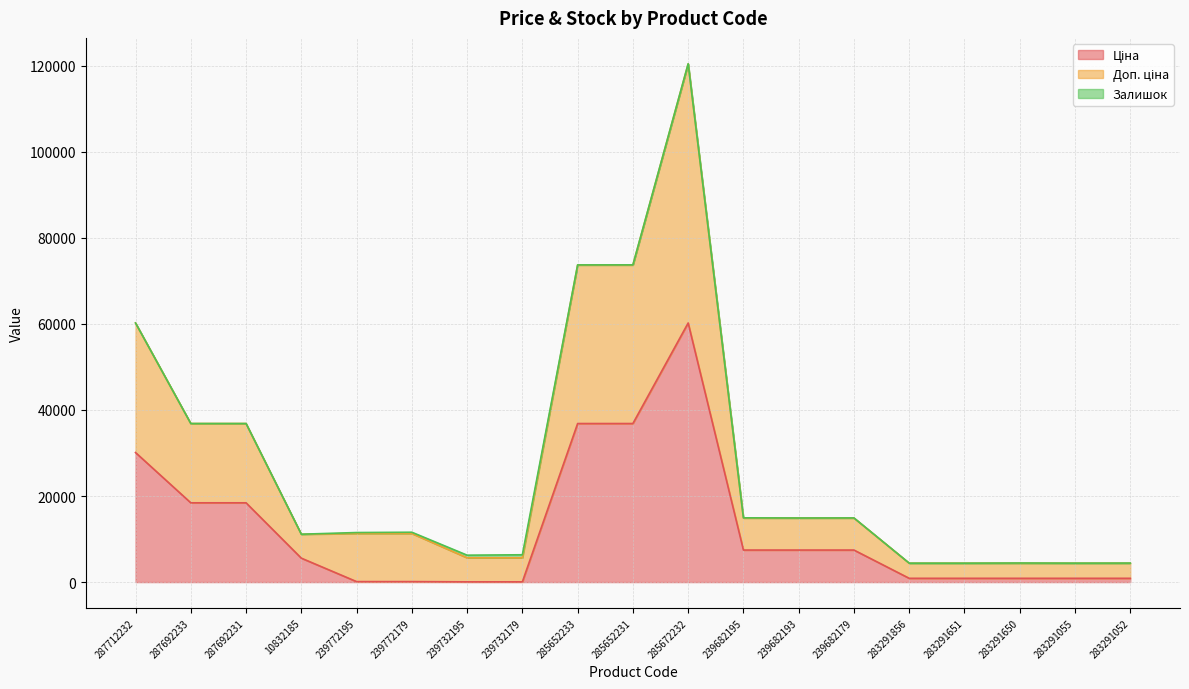

Does the chart have visible grid lines?

Yes